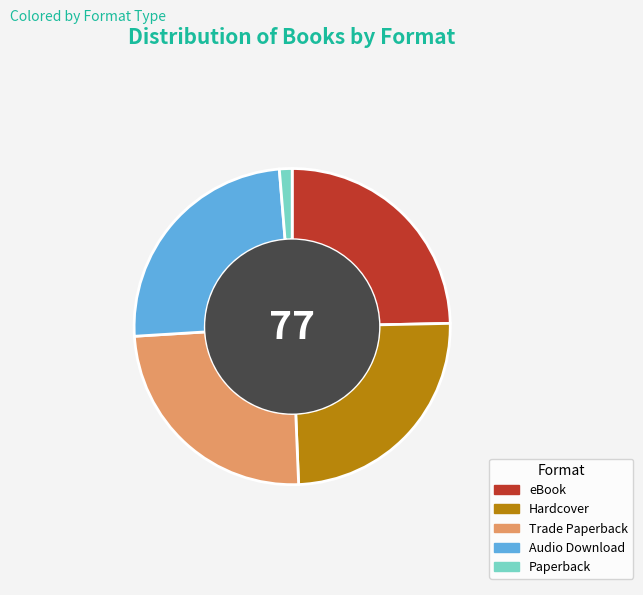

Approximately how many times larger is the value at Audio Download compared to Hardcover?

1.0